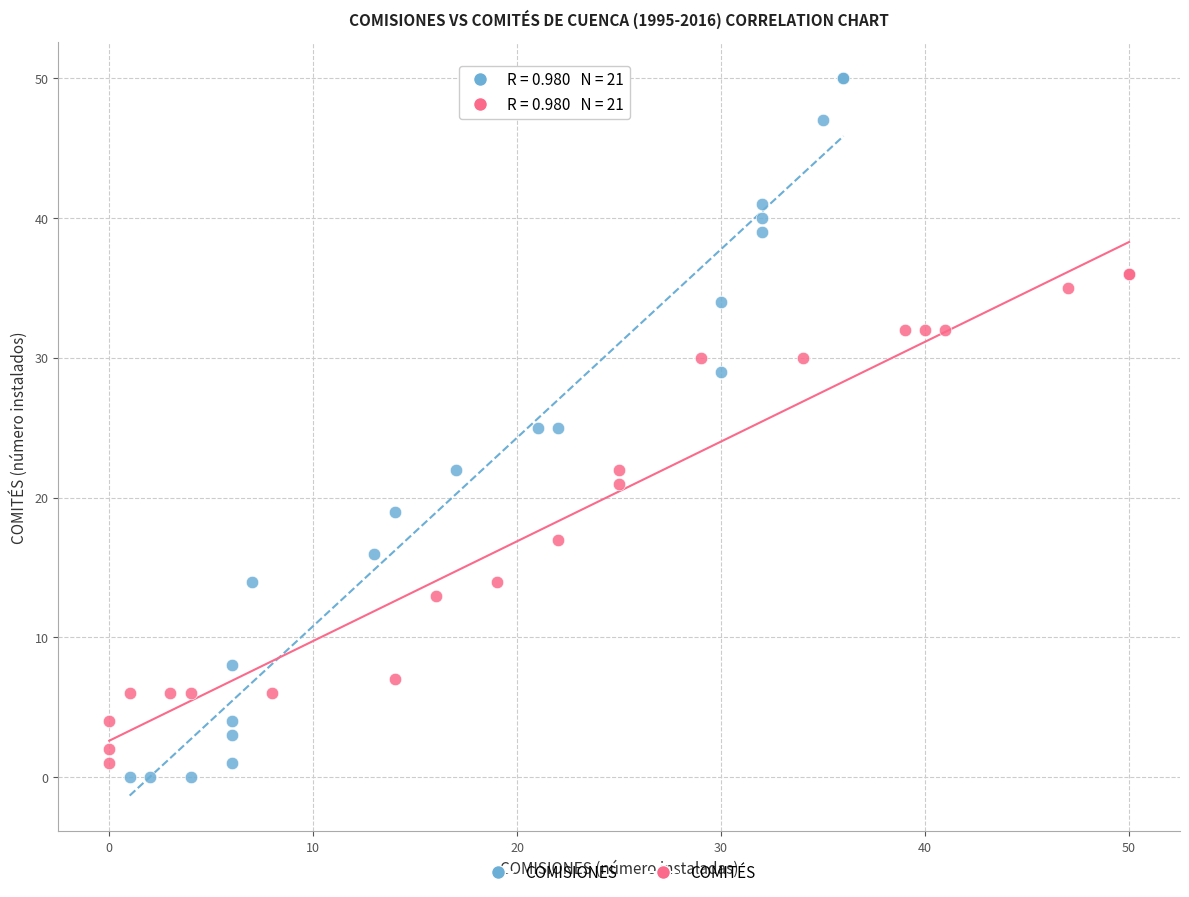

What are all the series names shown in the legend?

COMISIONES, COMITÉS